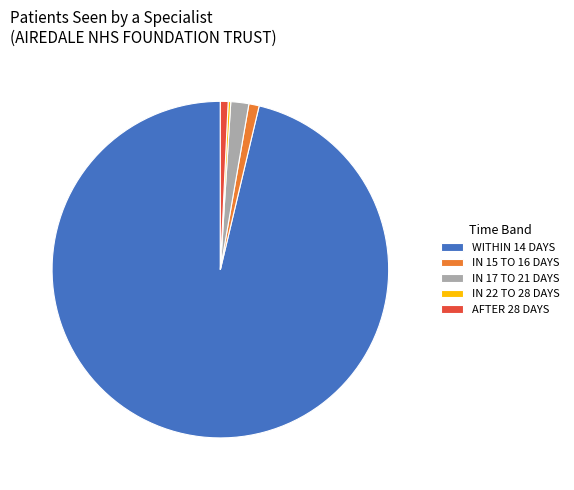

Between AFTER 28 DAYS and WITHIN 14 DAYS, which is larger?

WITHIN 14 DAYS